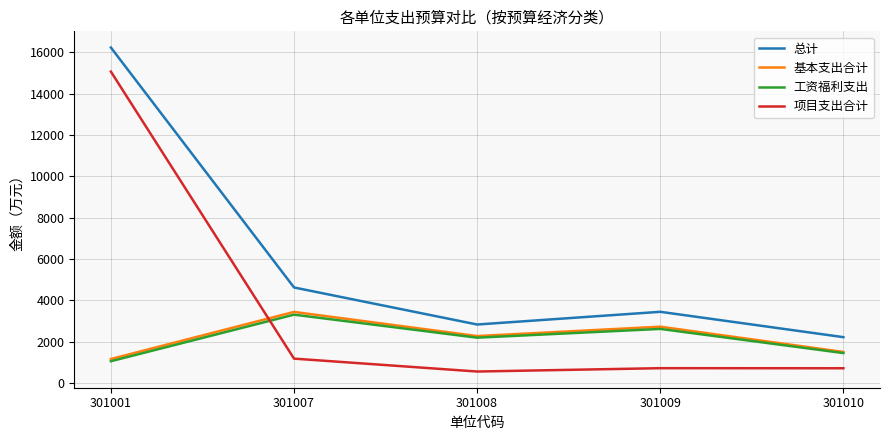

At which label does 工资福利支出 first exceed 2195?

301007